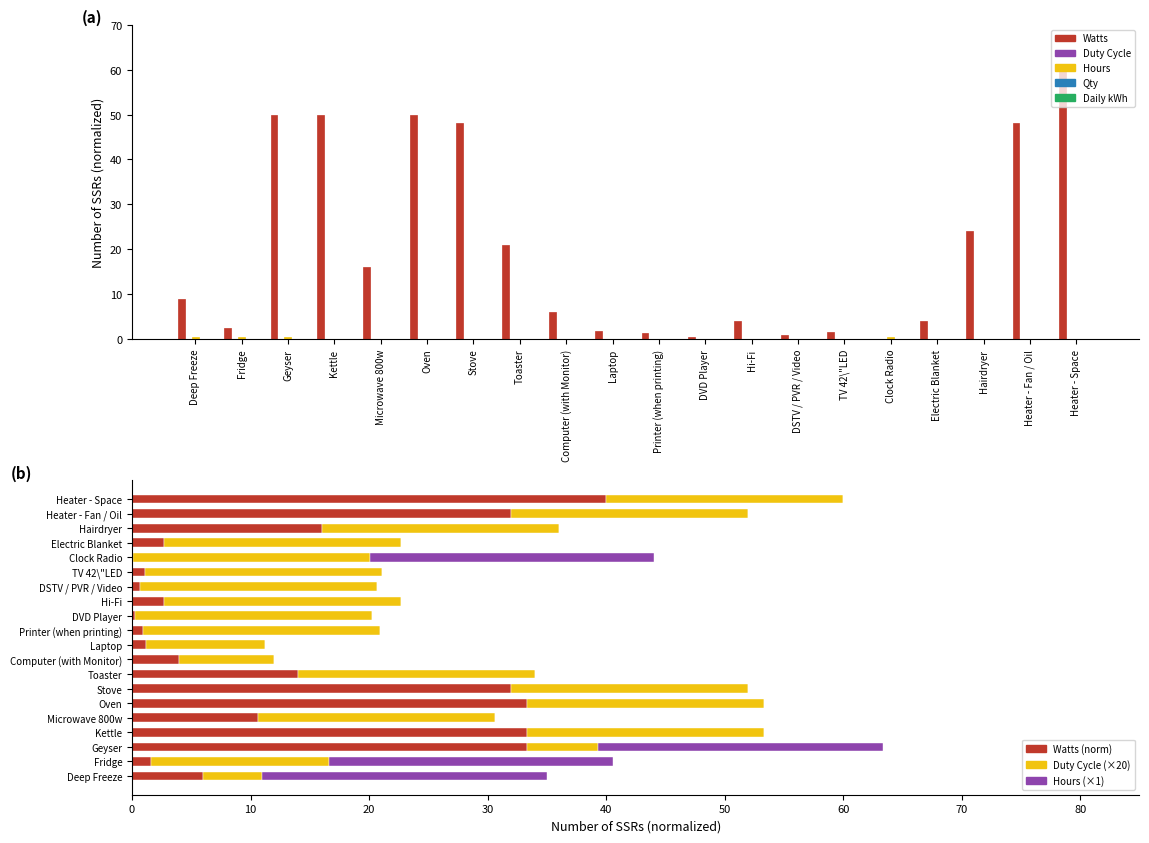

What is the difference between the maximum and minimum values in the Watts series?

59.9